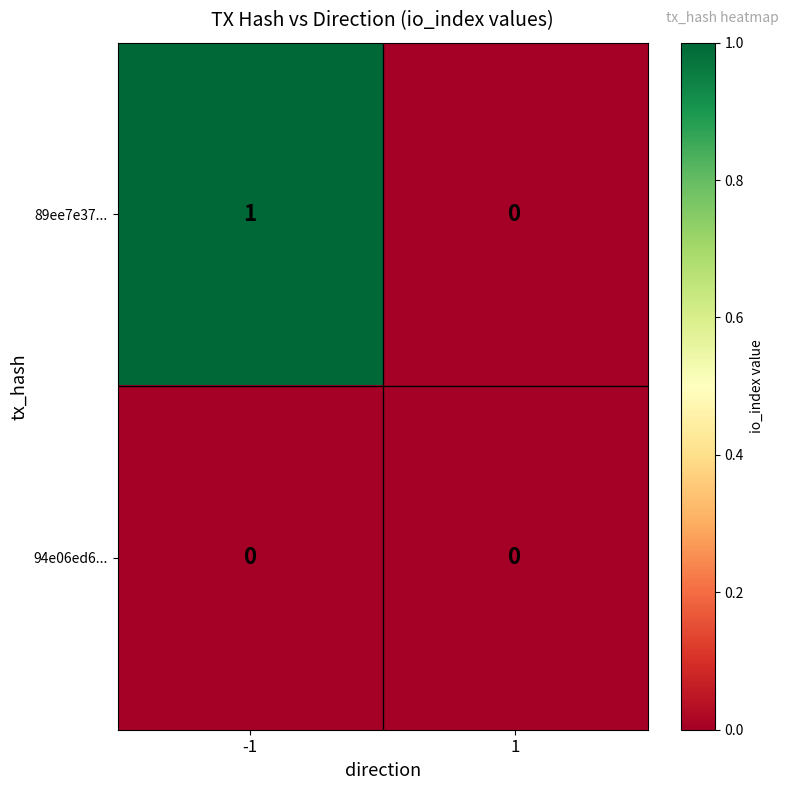

Which series changed the most between -1 and 1?

89ee7e37...